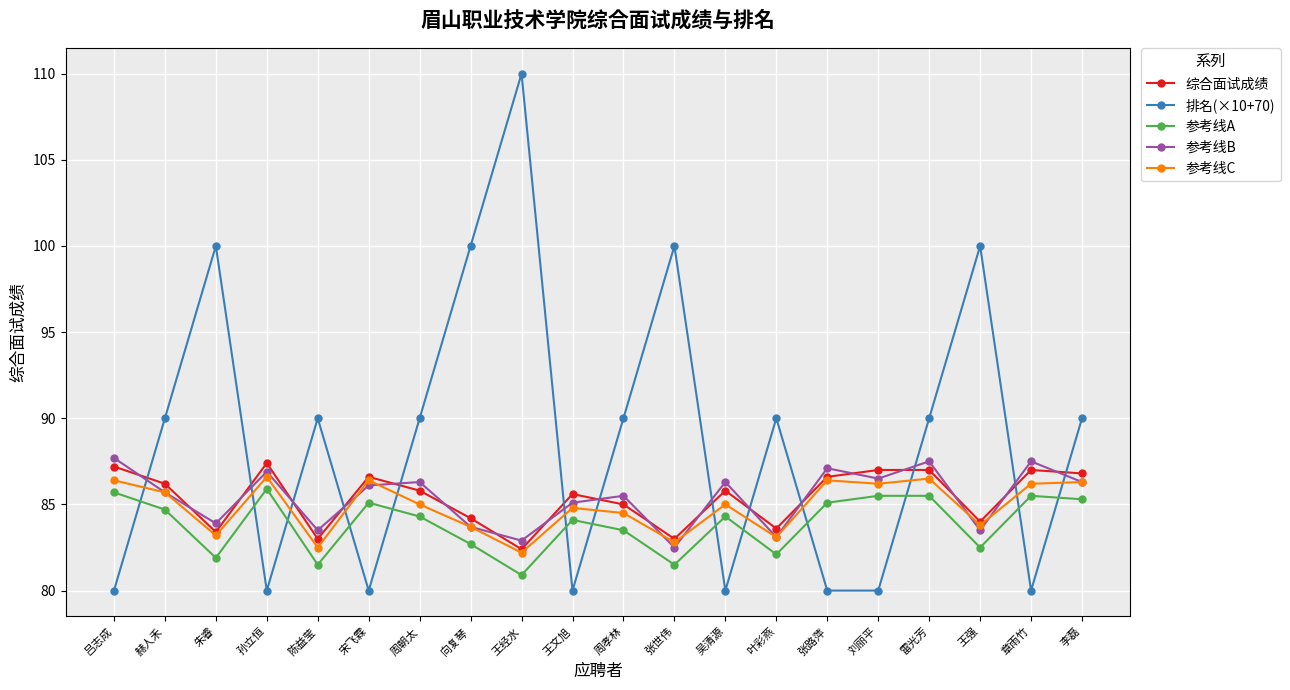

Which series changed the most between 赫人禾 and 吴清源?

排名(×10+70)